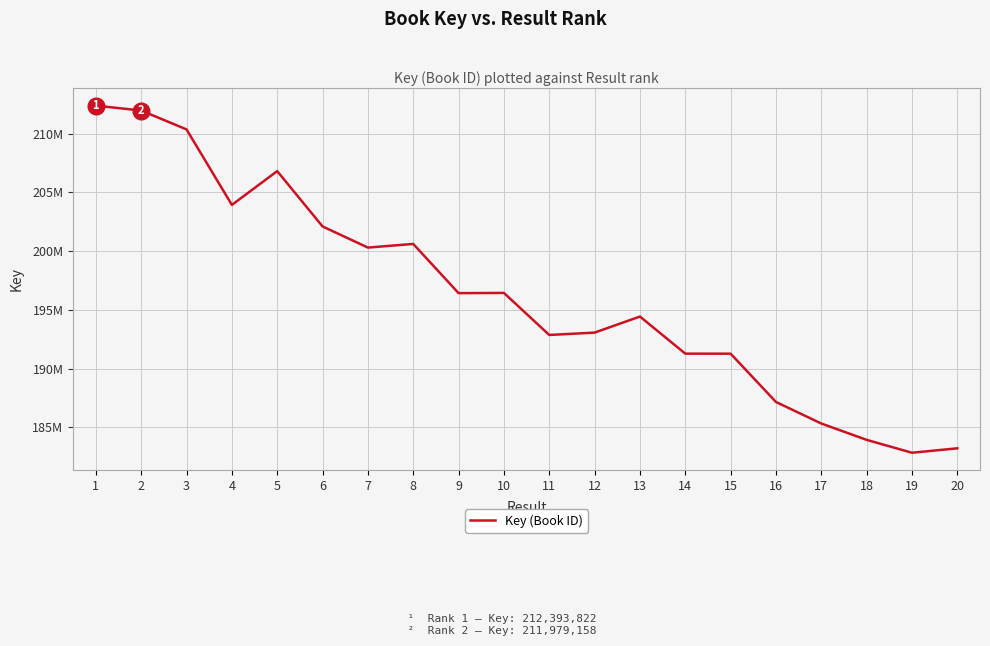

Does the chart display data point markers on the line(s)?

No